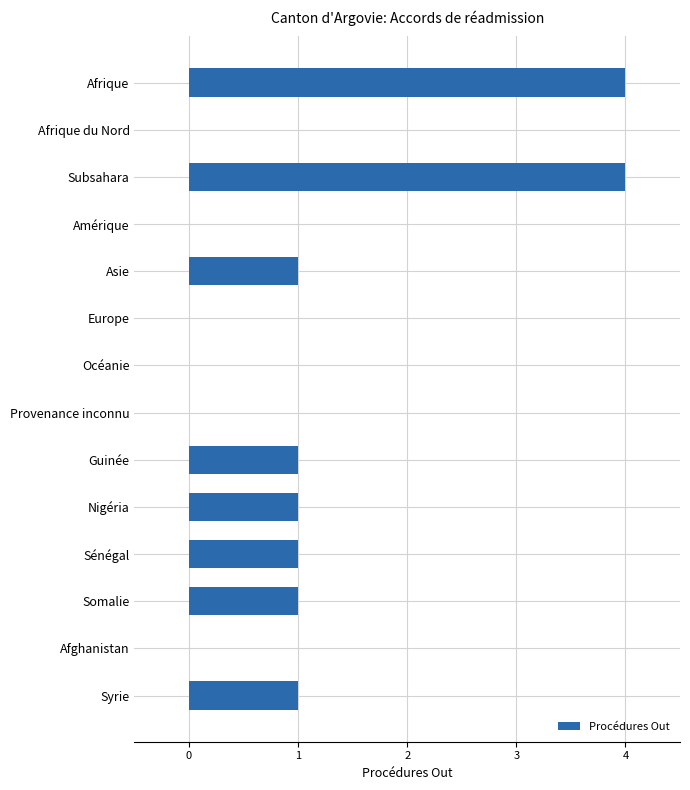

The chart shows a value of 1 at Asie. True or false?

True